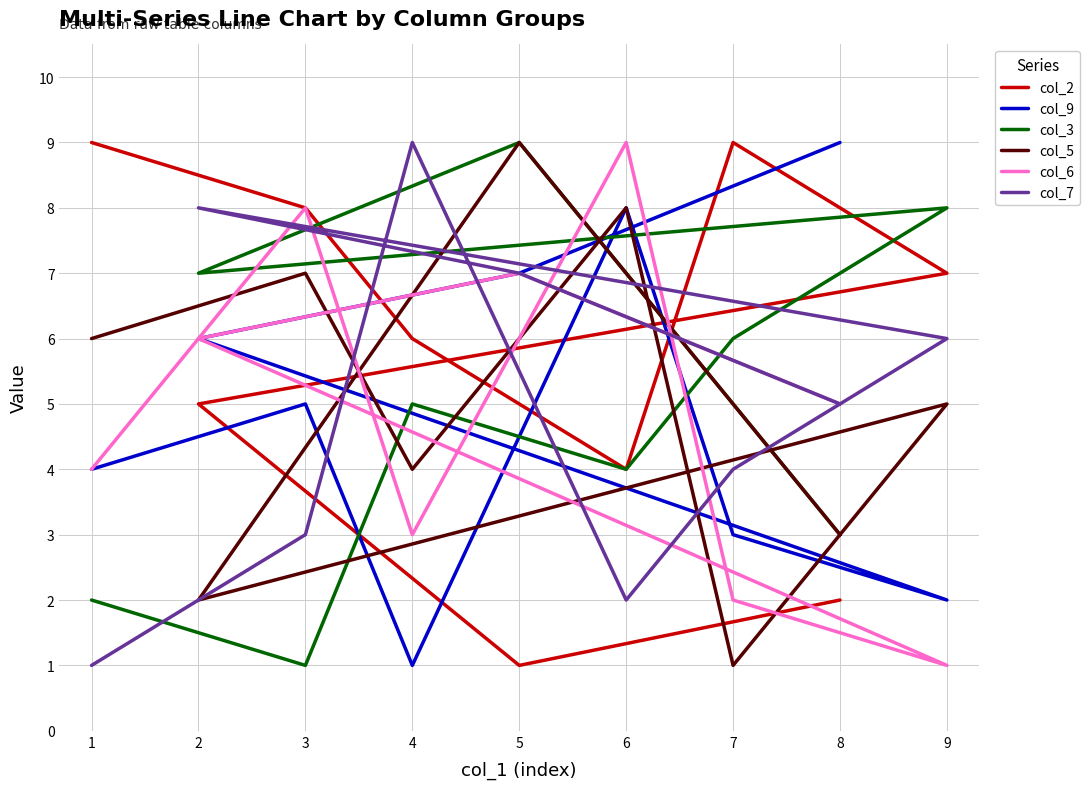

Which series has the largest total across all categories?

col_2